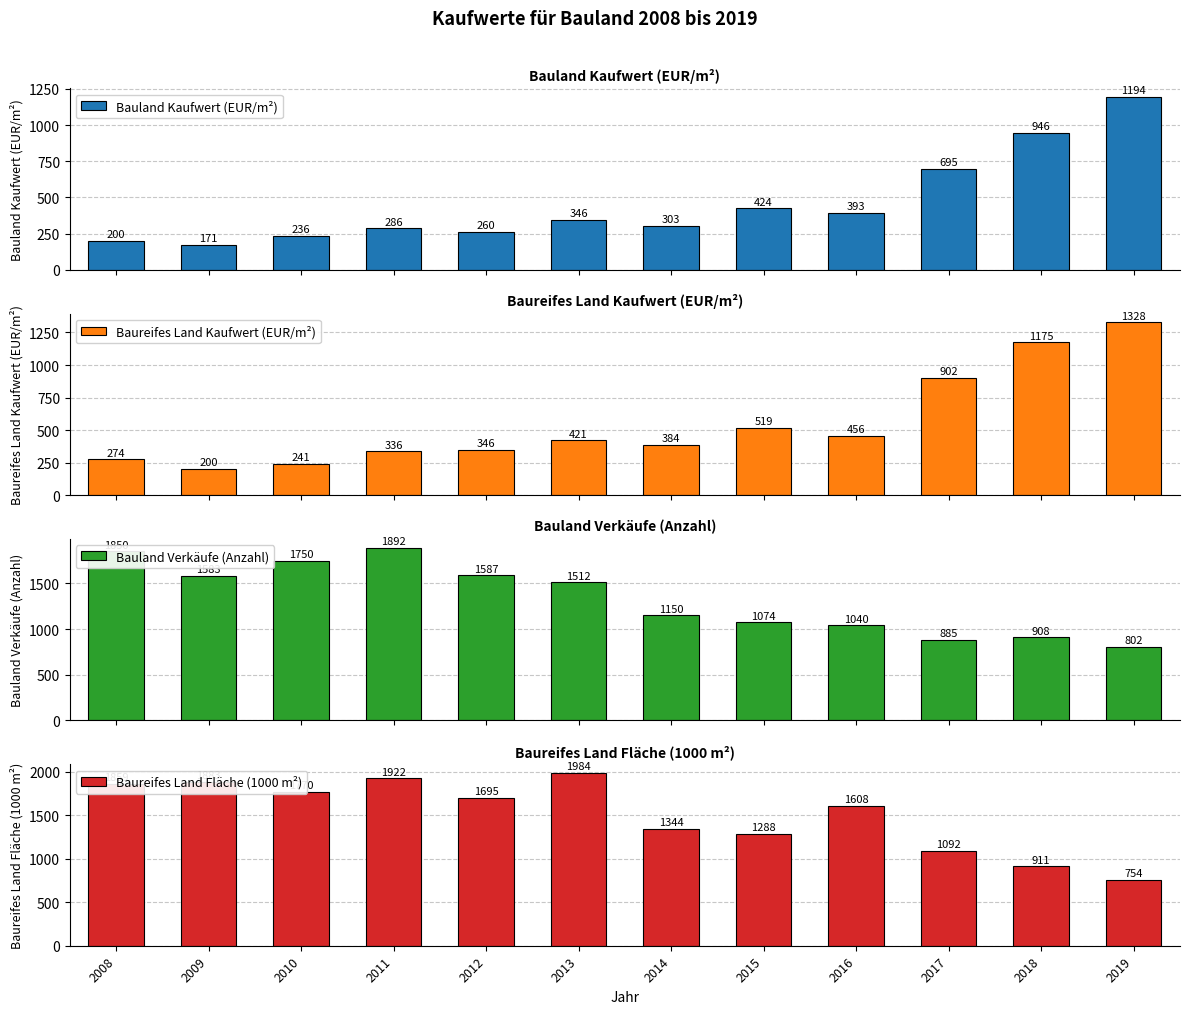

Where does the Baureifes Land Kaufwert (EUR/m²) series first go above 421?

2013